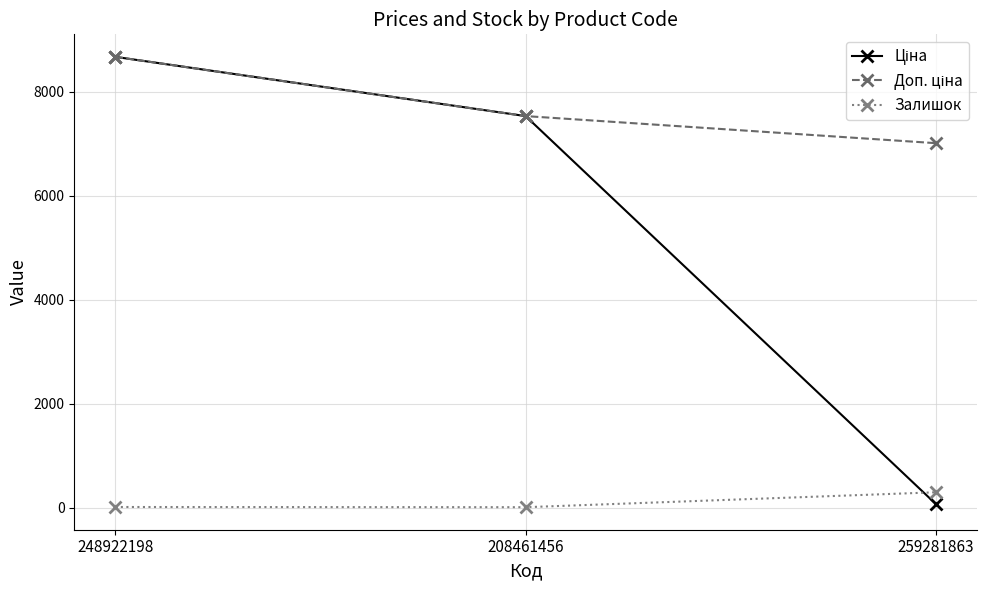

Which category has the highest value across all series?

248922198